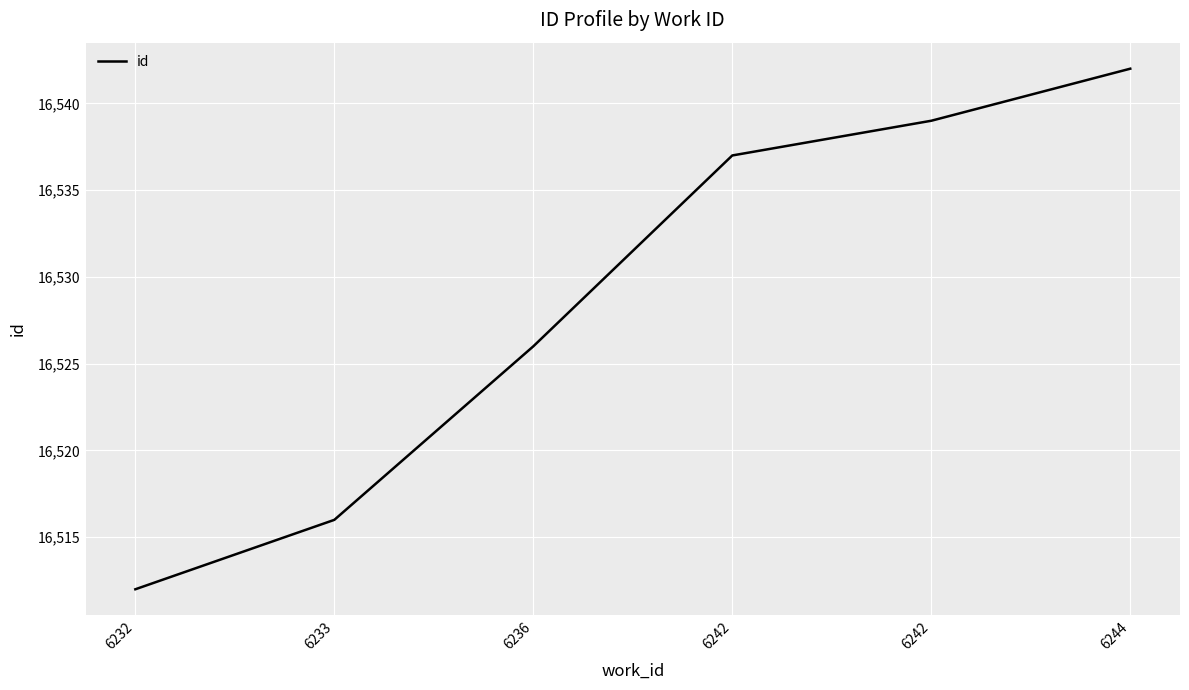

Does the chart display data point markers on the line(s)?

No